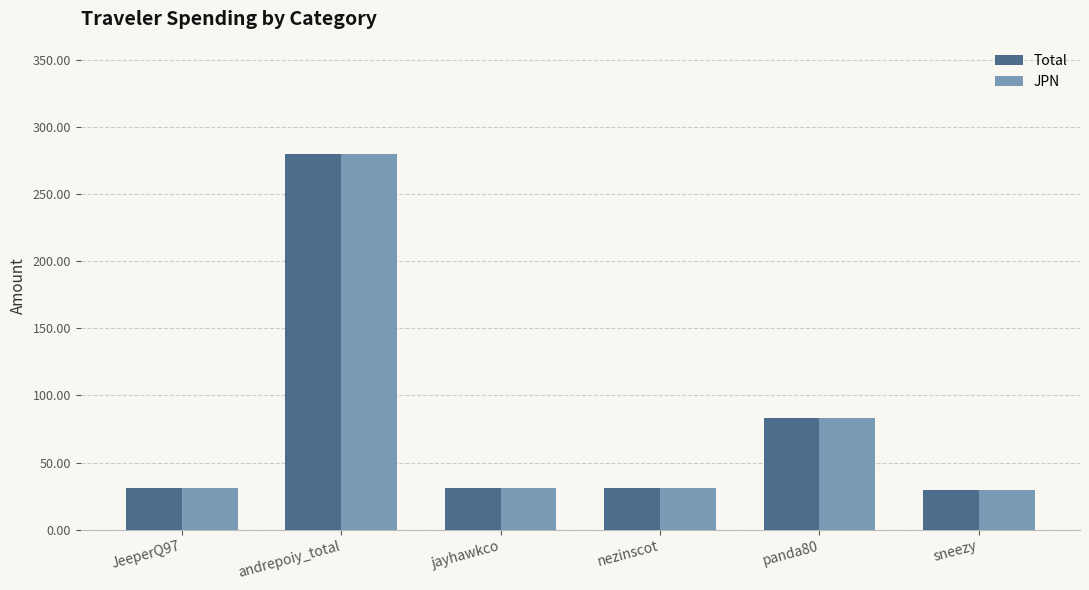

Where is Total nearest to the value 154?

panda80